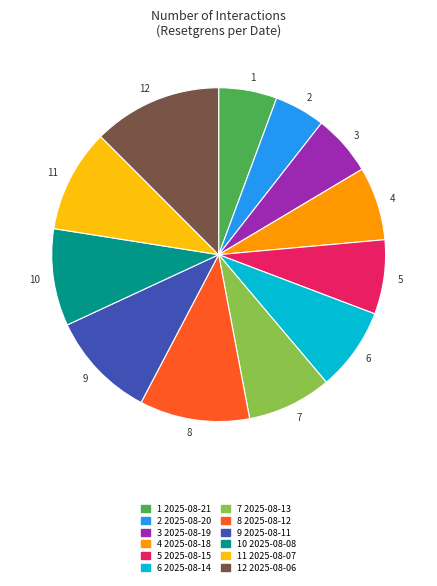

Is there any slice that represents more than half of the pie?

No